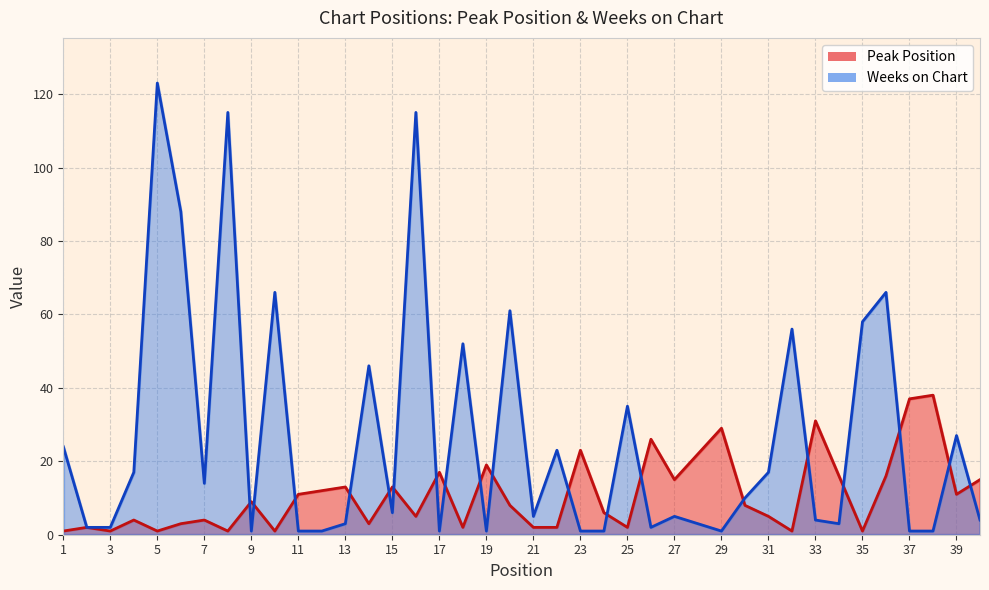

How many times do Weeks on Chart and Peak Position cross each other?

19